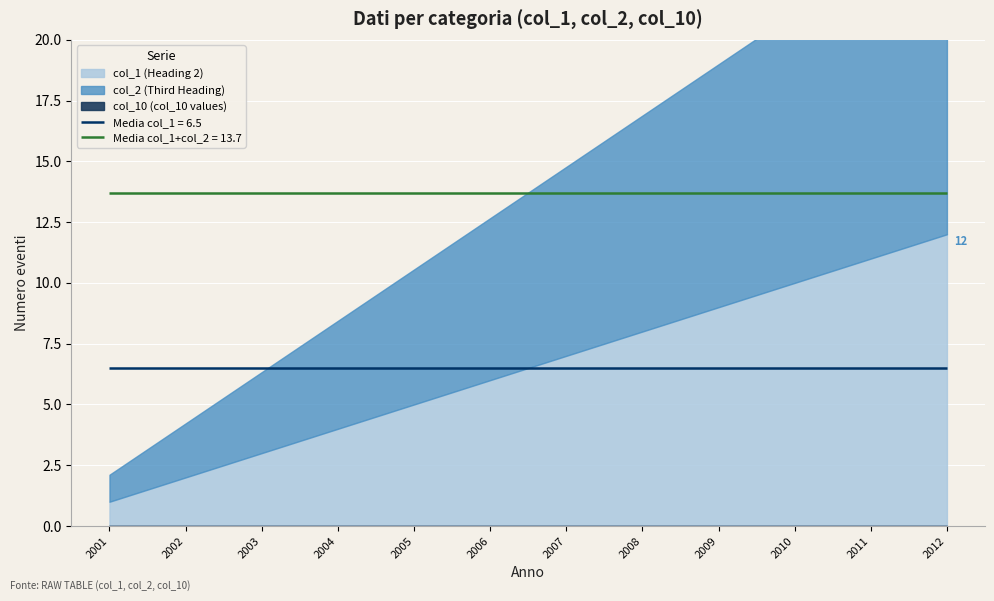

What is the value of the col_2 point at the 9th from the left?

10.0